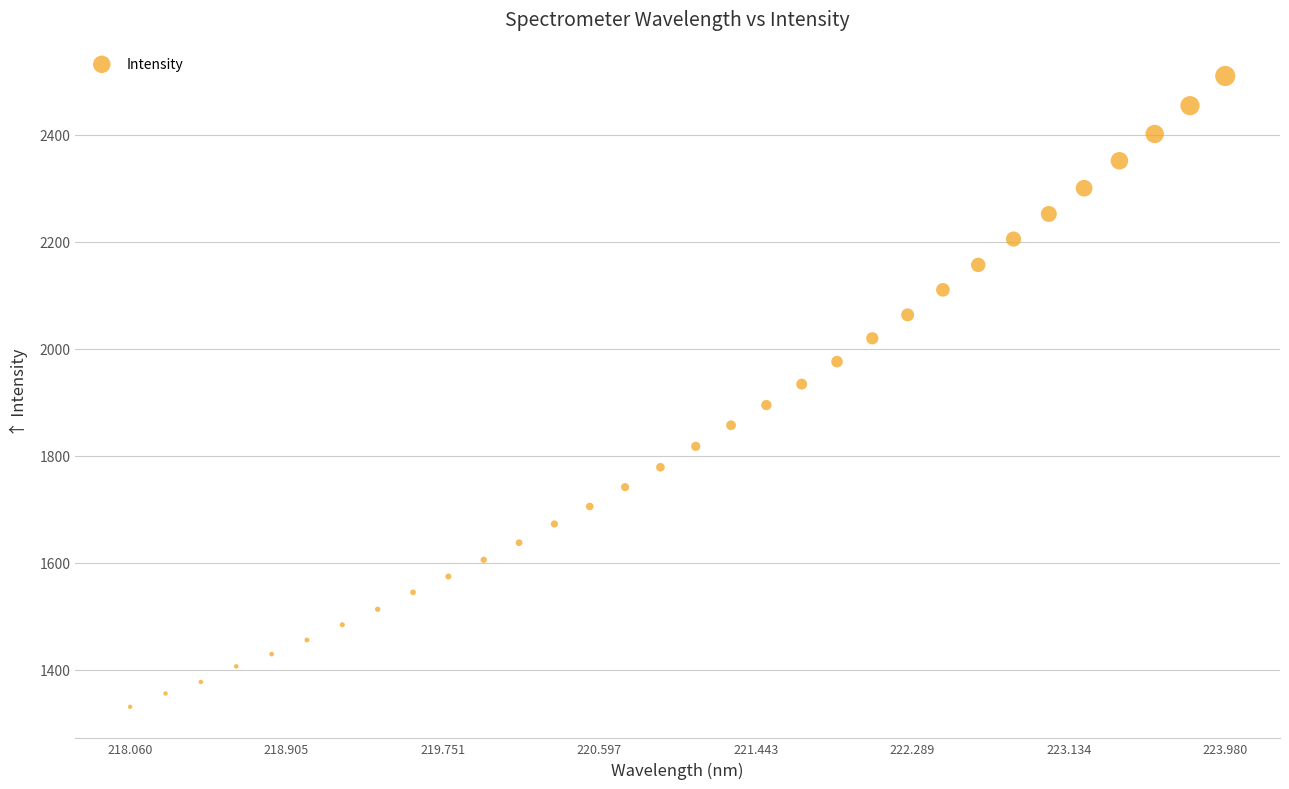

What is the range of Y values (max minus min)?

1178.7